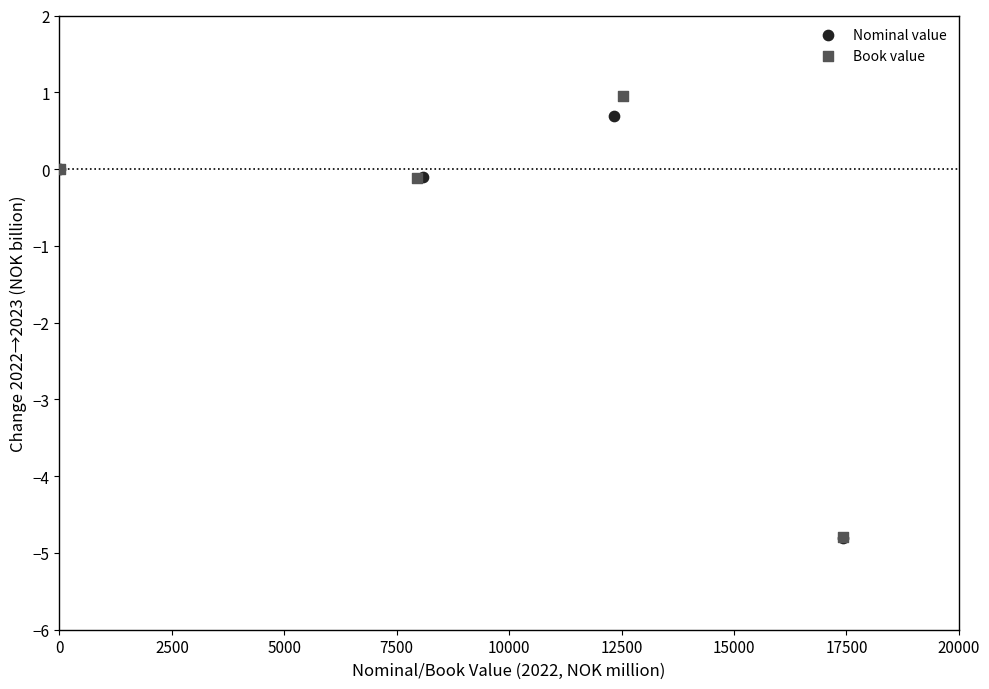

What are all the series names shown in the legend?

Nominal value, Book value